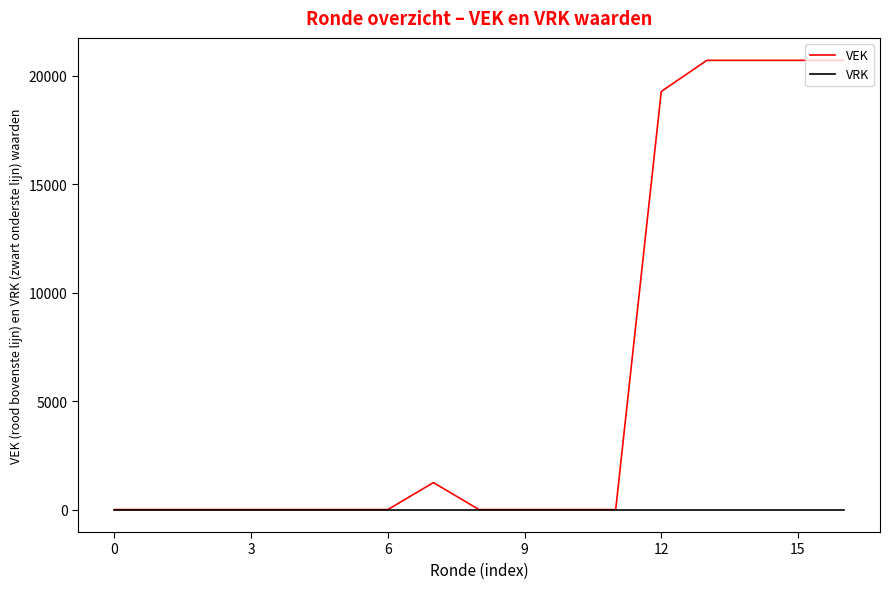

Which series has the widest spread of values?

VEK